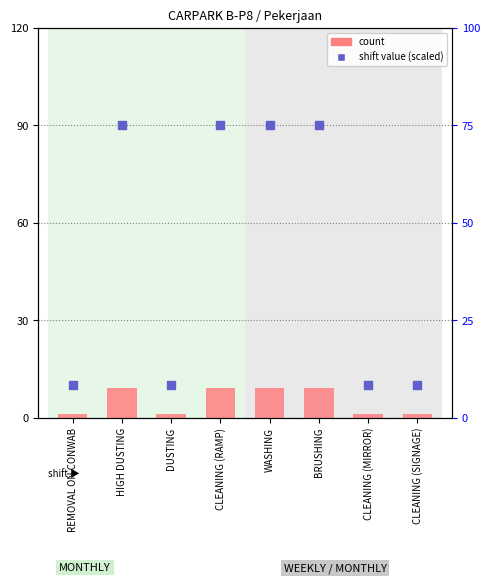

Is the value of shift value (scaled) at CLEANING (MIRROR) greater than the value of count at BRUSHING?

Yes